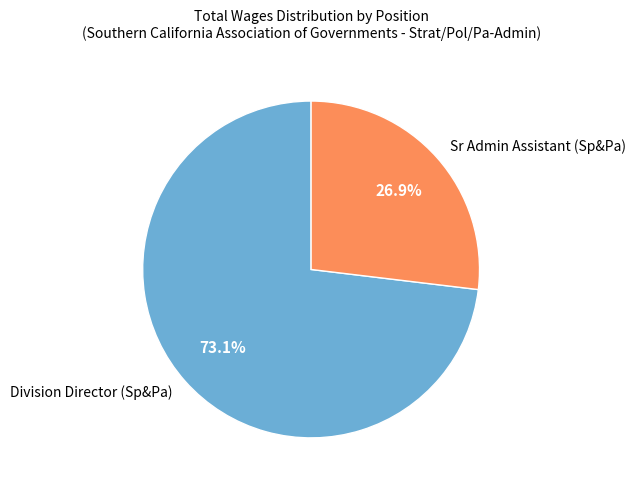

Is there a majority slice in this chart?

Yes